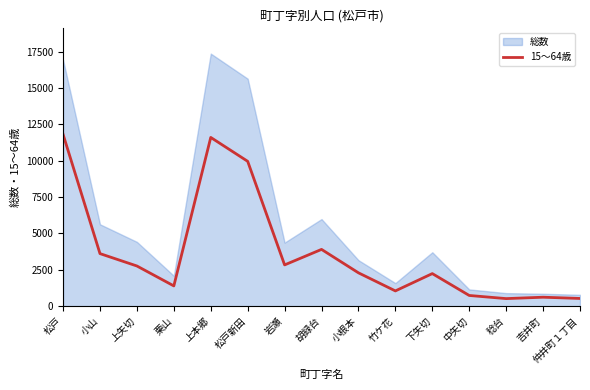

The chart shows a value of 11595 at 上本郷. True or false?

True